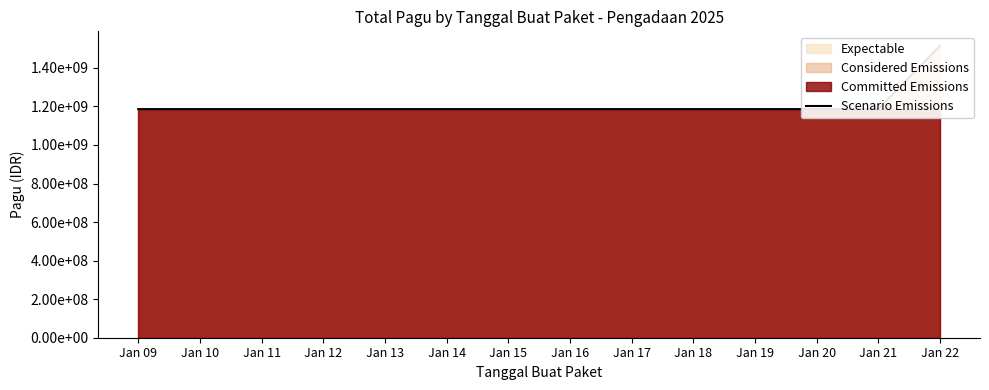

What is the average value?

1209413797